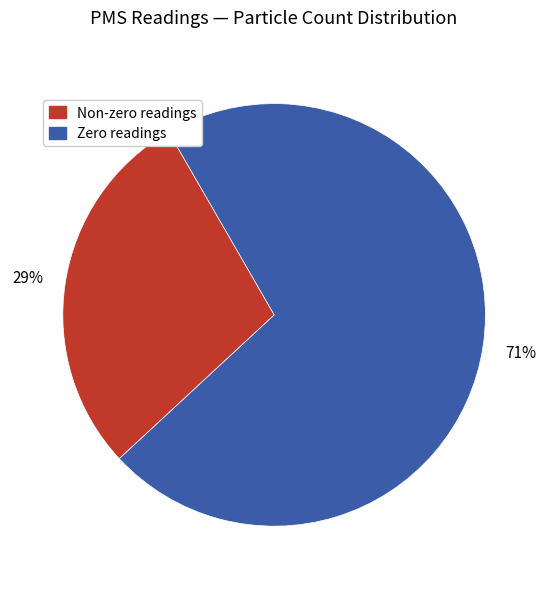

To the nearest percent, what is the average slice percentage?

50%